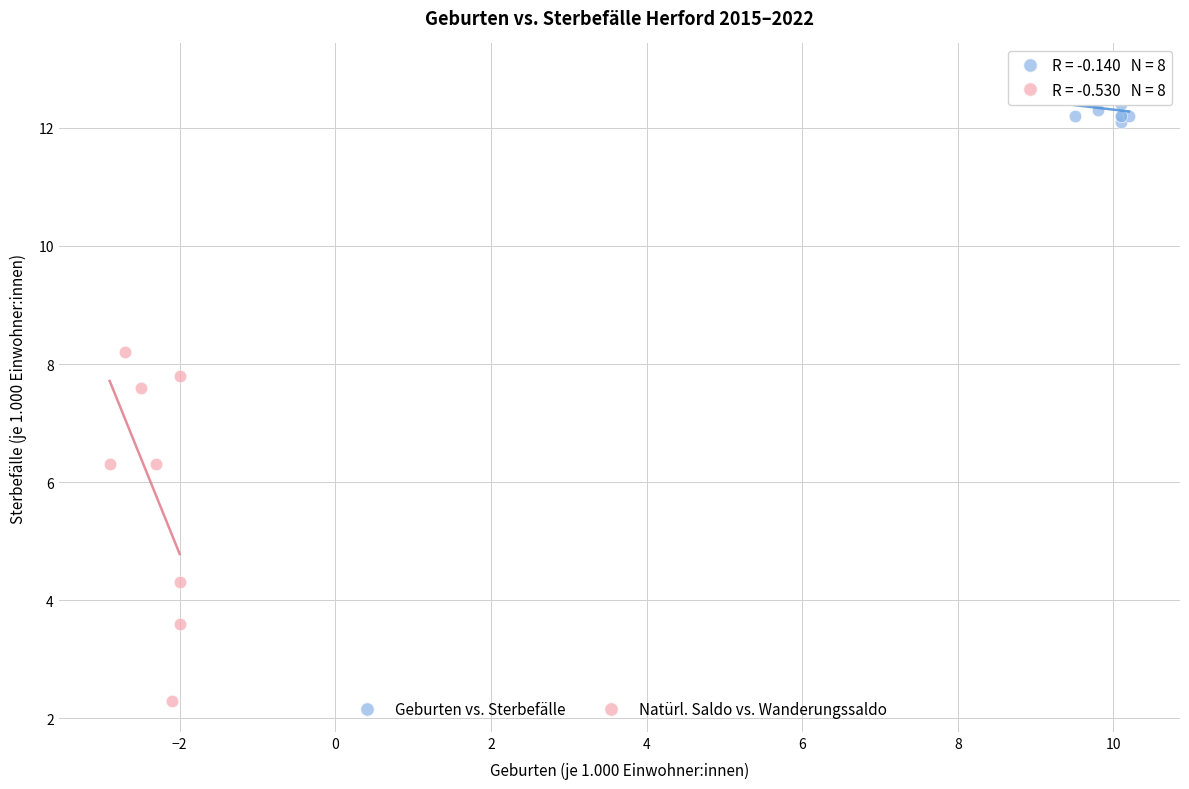

Which series contains the lowest Y value?

Natürl. Saldo vs. Wanderungssaldo